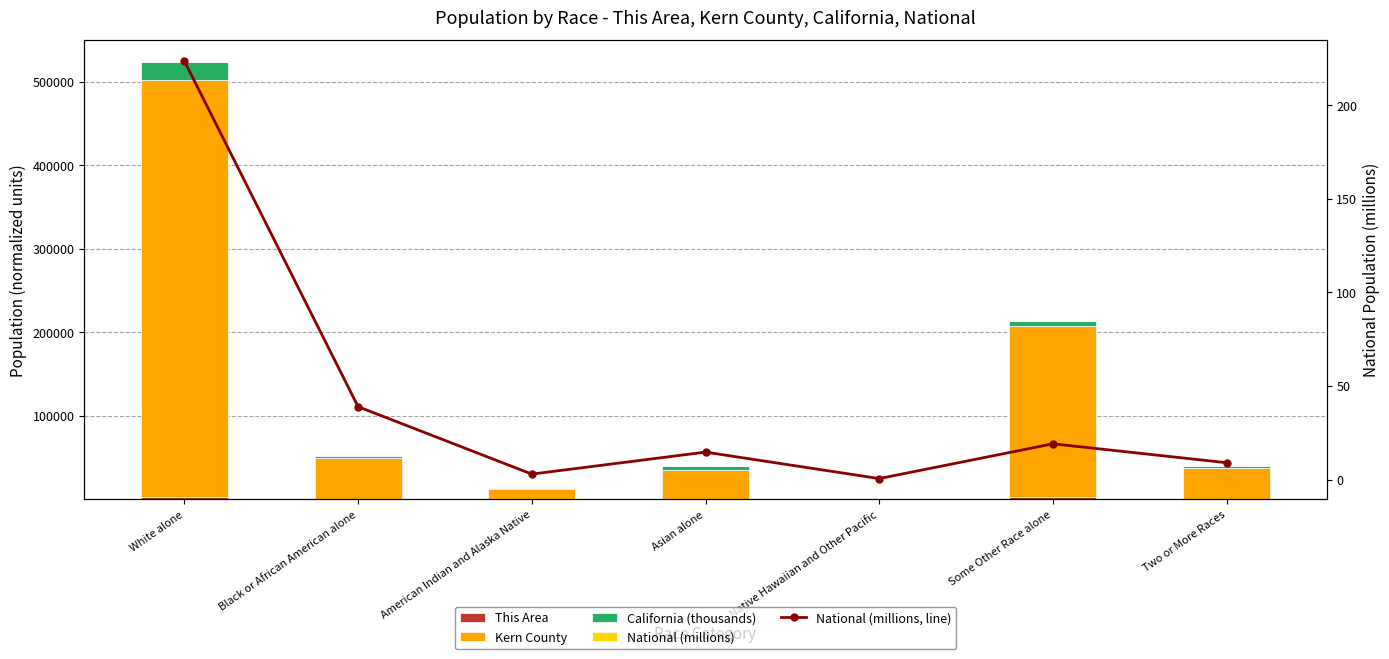

What is the average value of the This Area series?

894.9